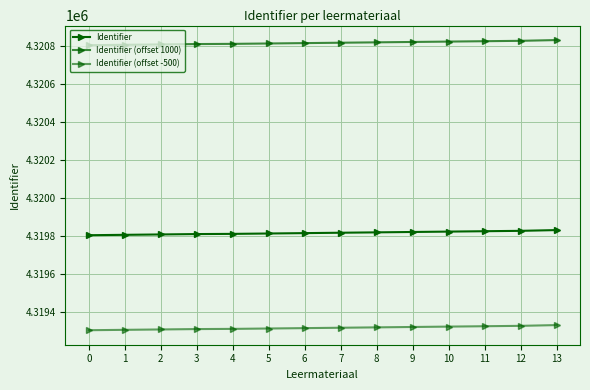

What is the spread (max minus min) of values at 6?

1500